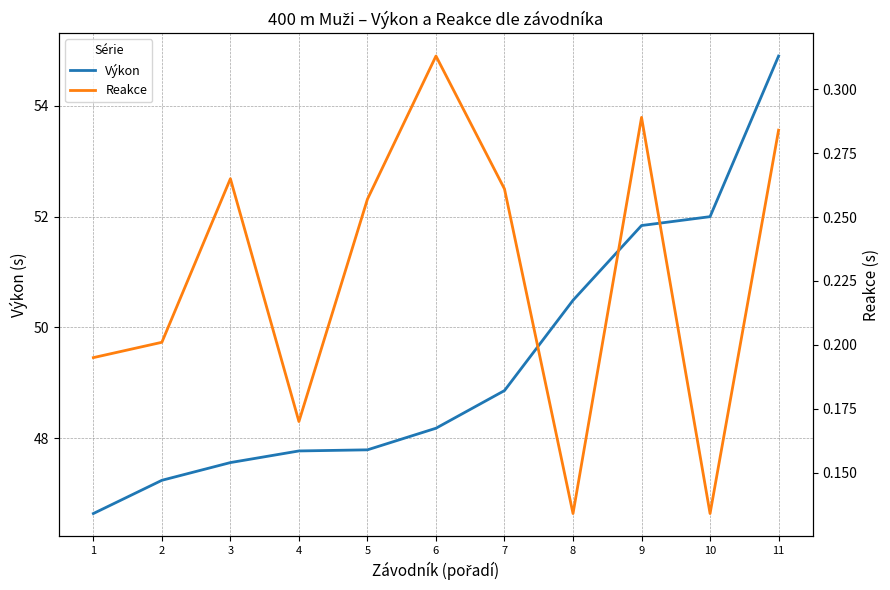

At which category is the sum across all series the highest?

11